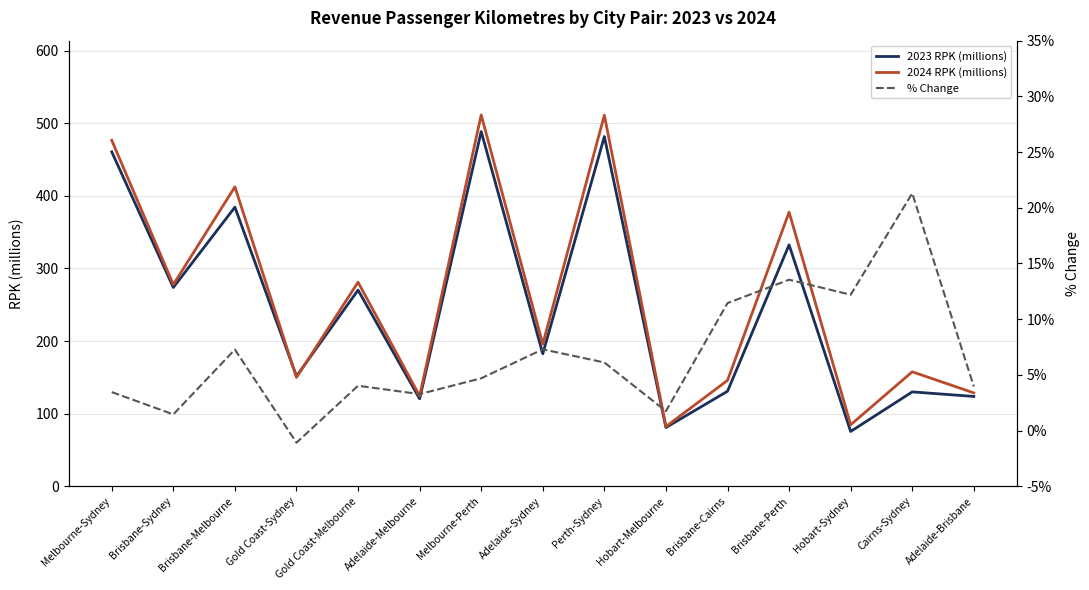

What is the value of the % Change point at the 4th from the left?

-1.1